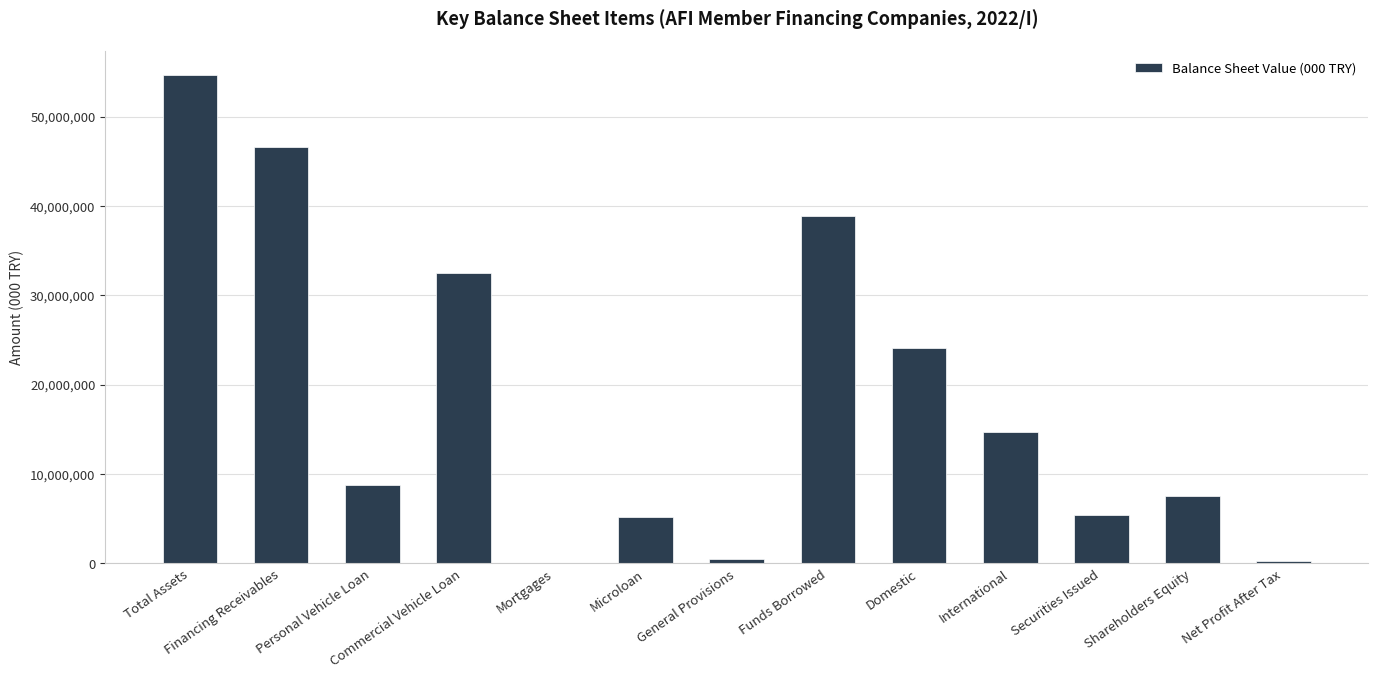

What is the sum of the values at Funds Borrowed and International?

53703974.0